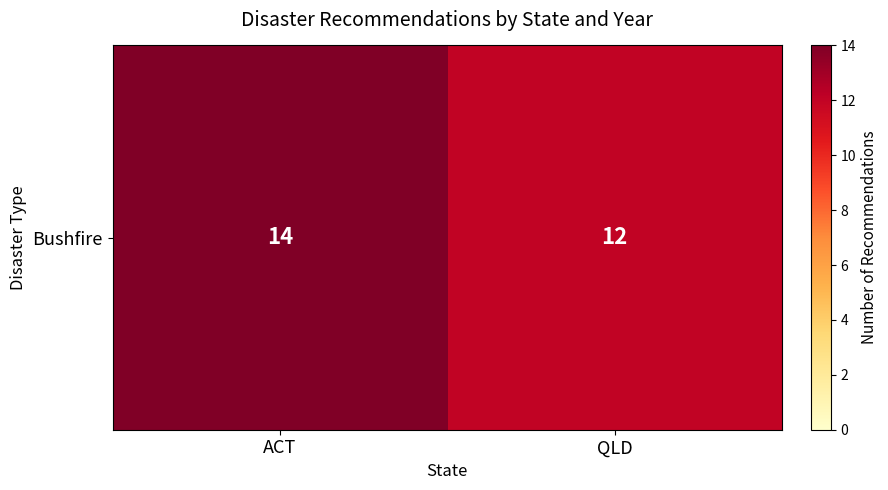

Rank the categories by value from lowest to highest.

QLD, ACT